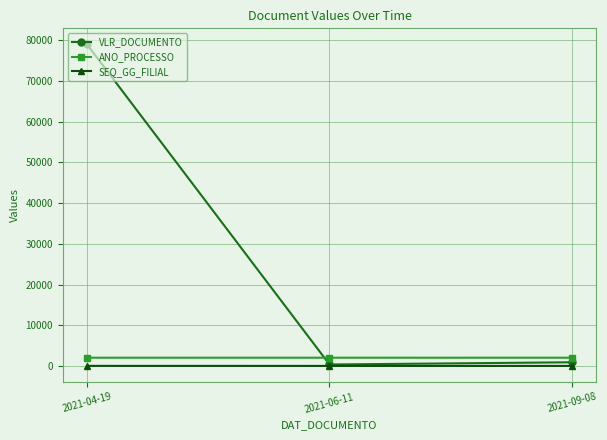

What is the value of the ANO_PROCESSO point at the 3rd from the left?

2020